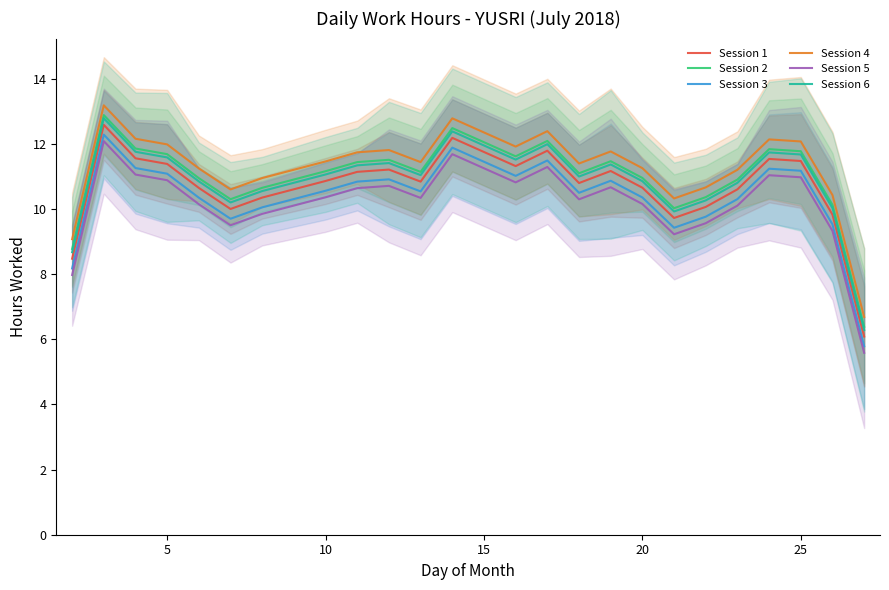

True or false: Session 4 and Session 2 cross at least once.

False